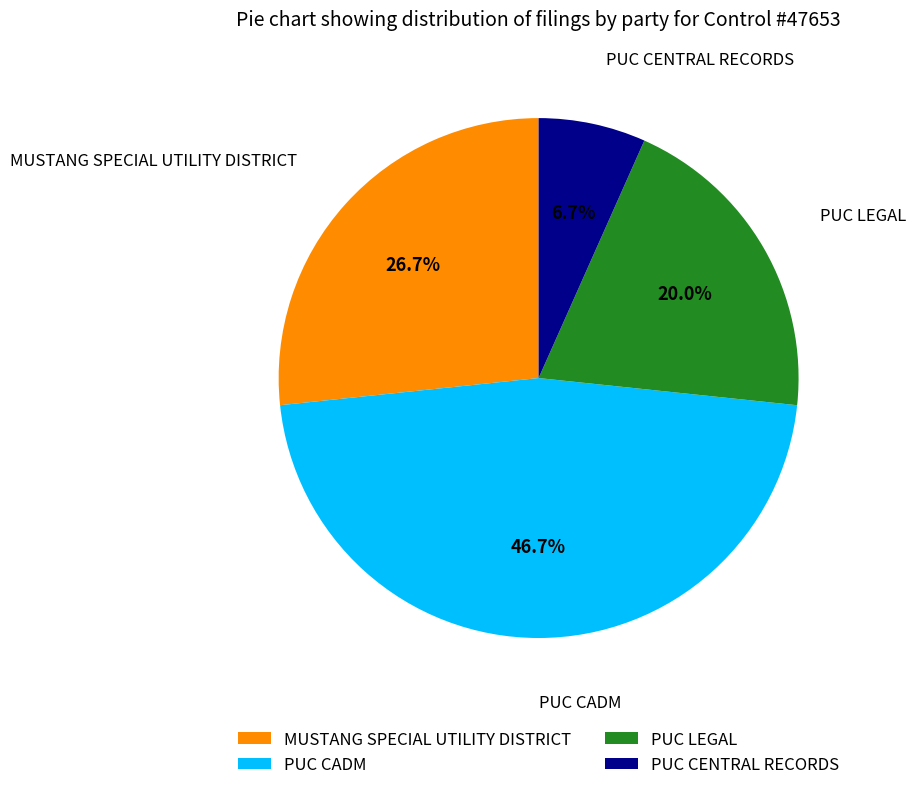

Which slice is the largest?

PUC CADM